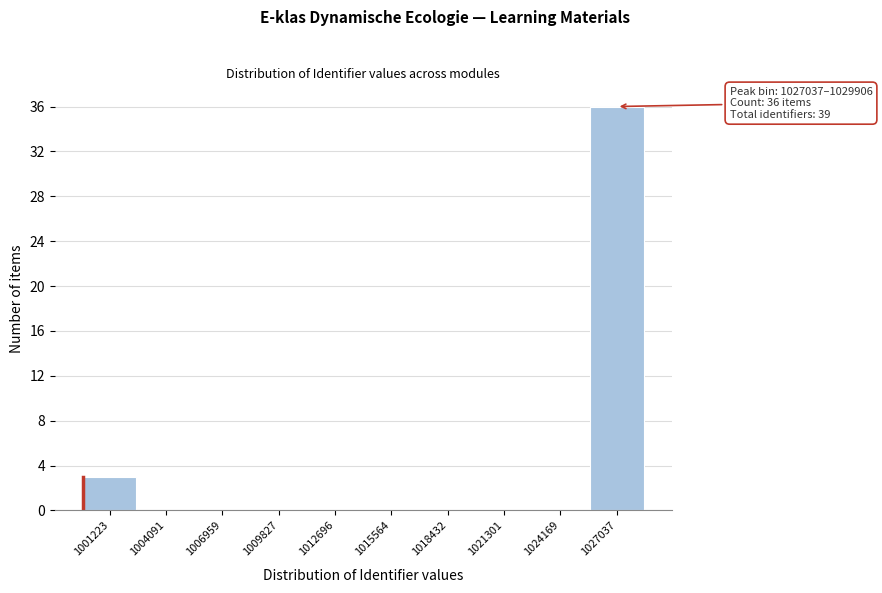

Reading left to right, what are all the values shown in this chart?

1001223=3	1004091=0	1006959=0	1009827=0	1012696=0	1015564=0	1018432=0	1021301=0	1024169=0	1027037=36